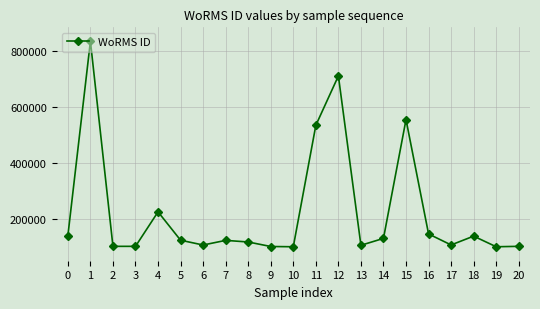

What is the sum of all values?

4720544